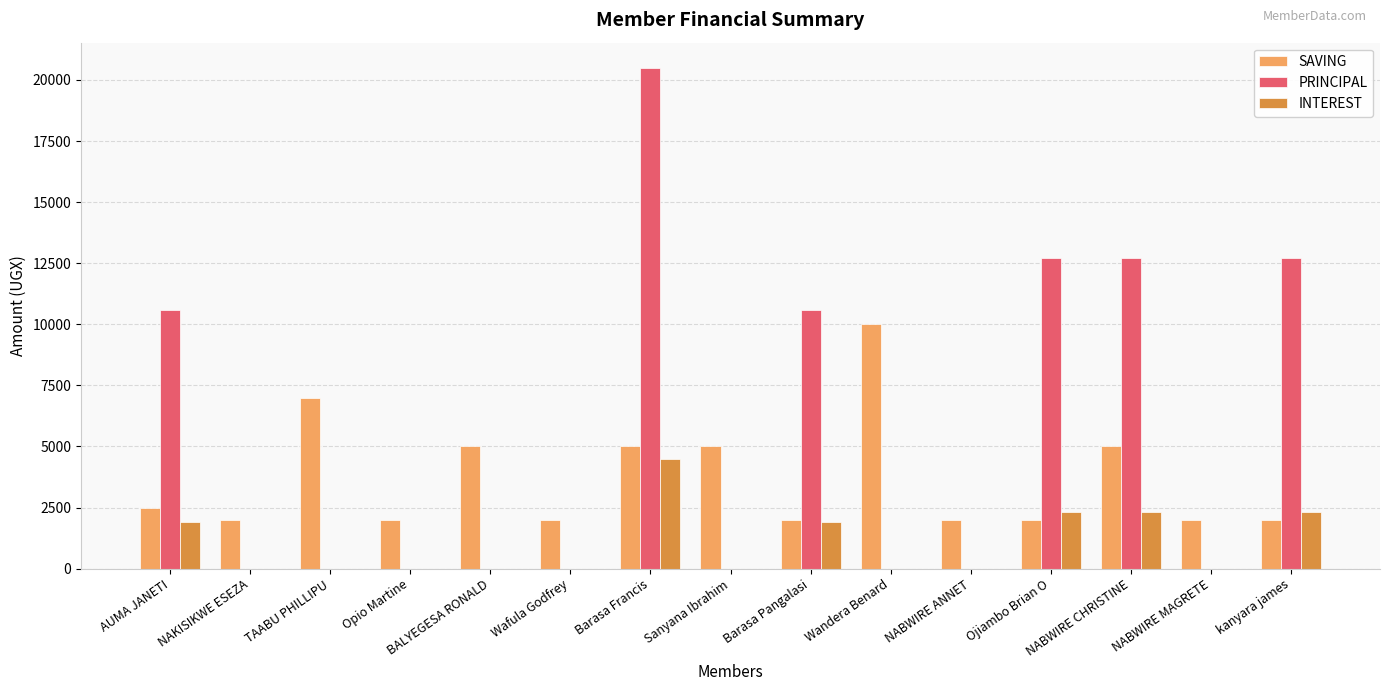

At which category is the sum across all series the highest?

Barasa Francis